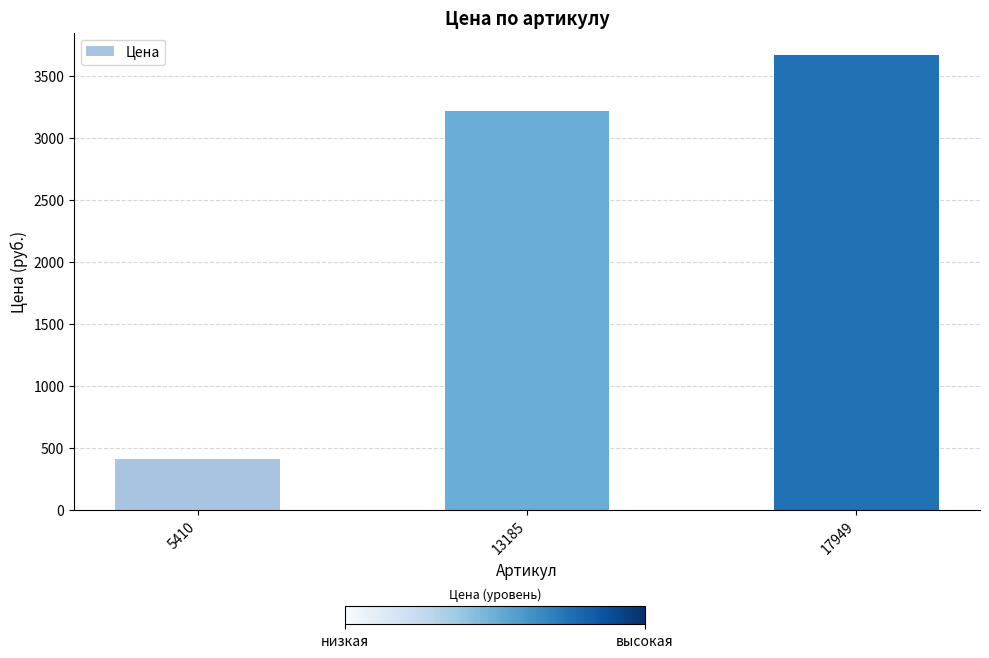

Reading left to right, what are all the values shown in this chart?

5410=413	13185=3218	17949=3669